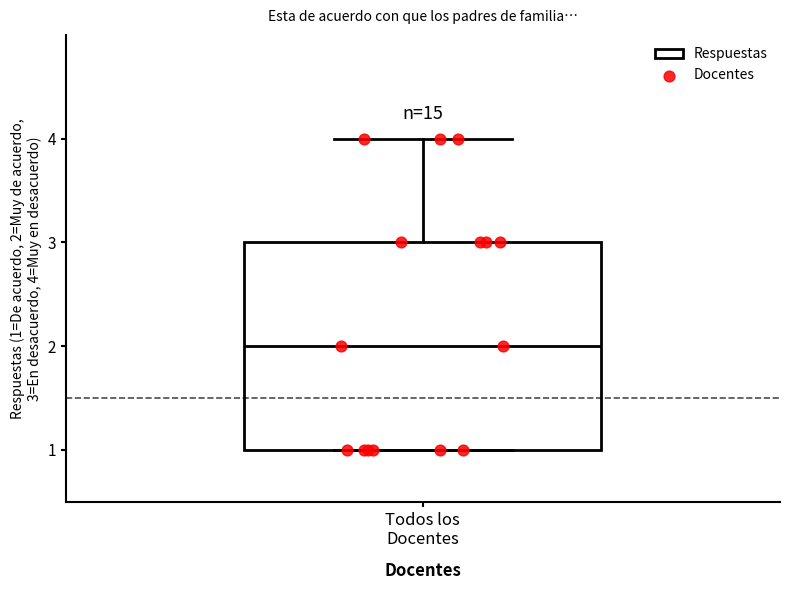

Transcribe this box plot: give where the median line is, the range the box spans, and where the two whiskers end, as read against the y-axis. The values are not printed on the chart, so give them approximately, as read against the axis.

median 2, box 1 to 3, whiskers 1 to 4